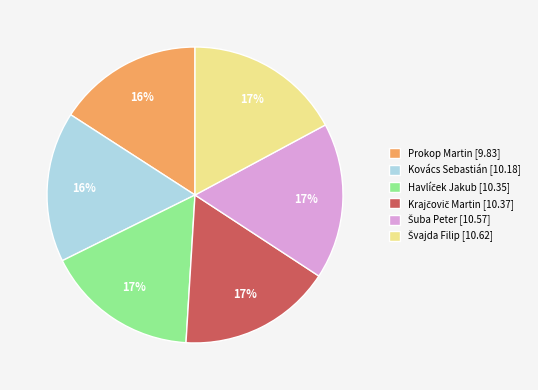

Is there a majority slice in this chart?

No